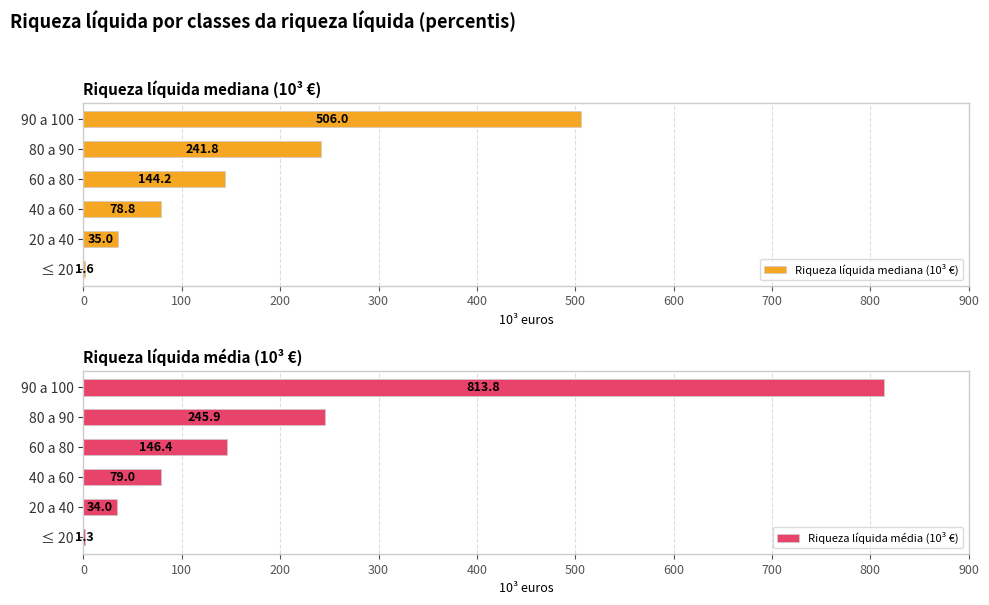

Which category has the highest value in the Riqueza líquida mediana (10³ €) series?

90 a 100